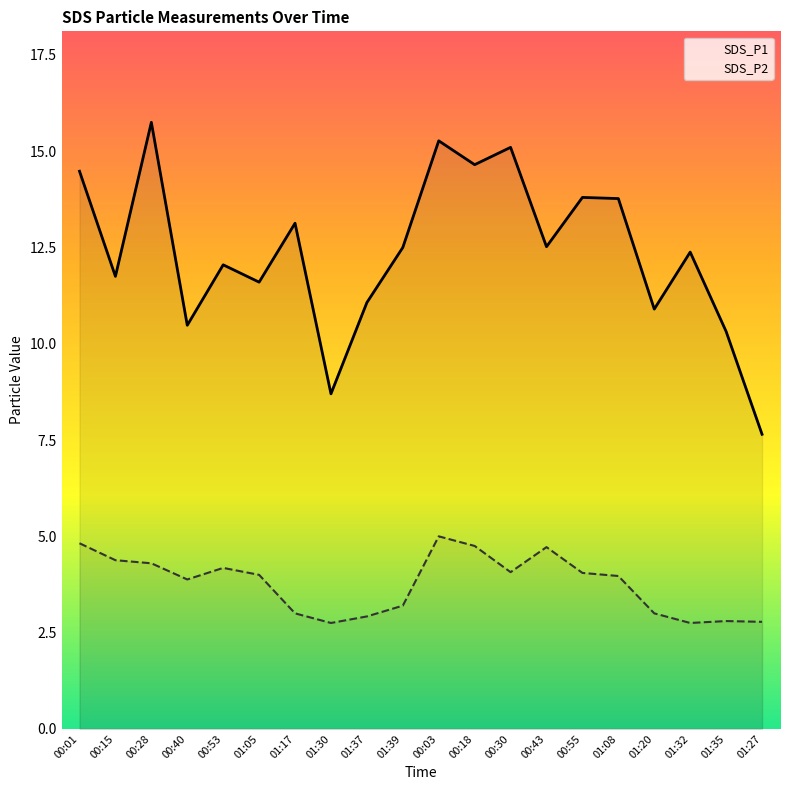

True or false: SDS_P2 and SDS_P1 intersect in this chart.

False